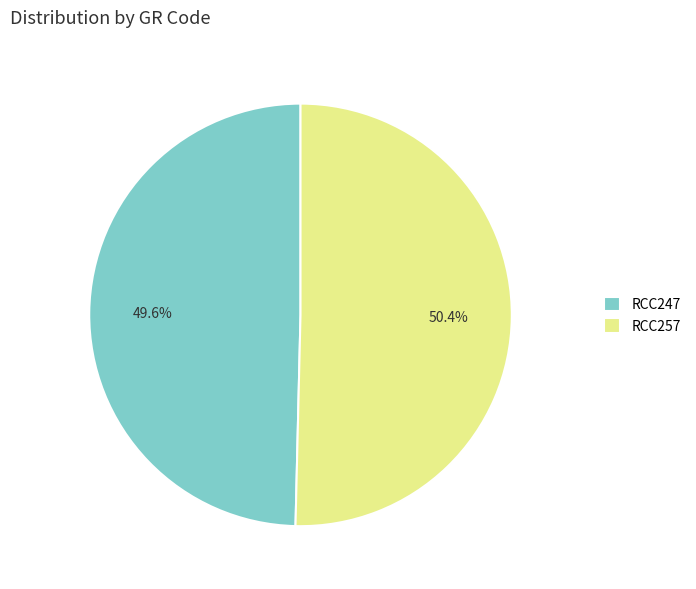

What percentage is the RCC247 slice, to the nearest percent?

50%